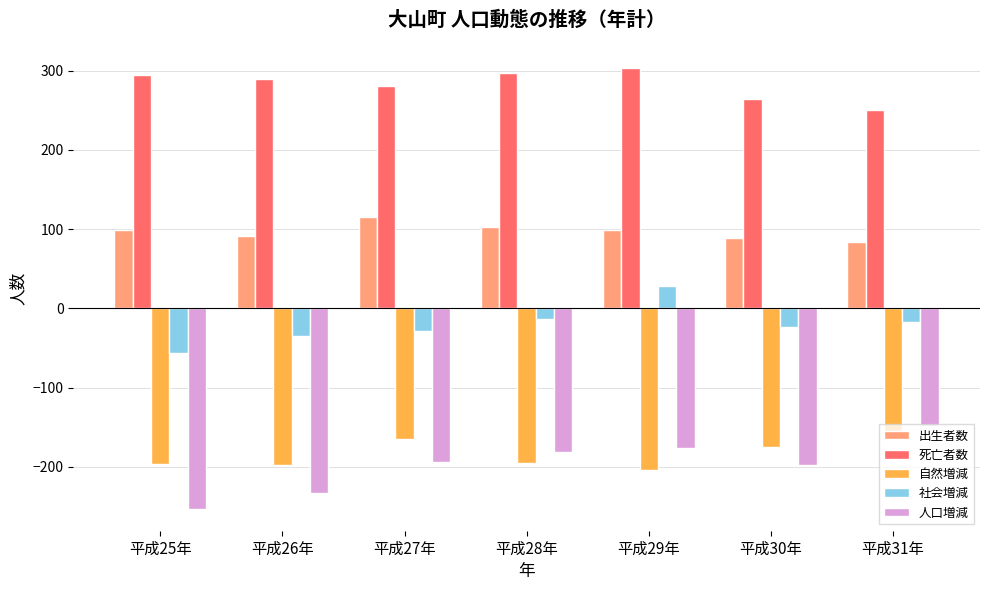

True or false: 社会増減 has a value of -76 at 平成25年.

False